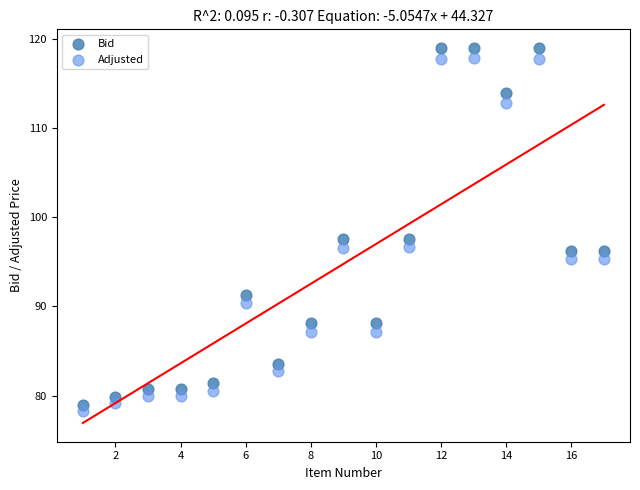

Which series reaches the minimum Y coordinate?

Adjusted